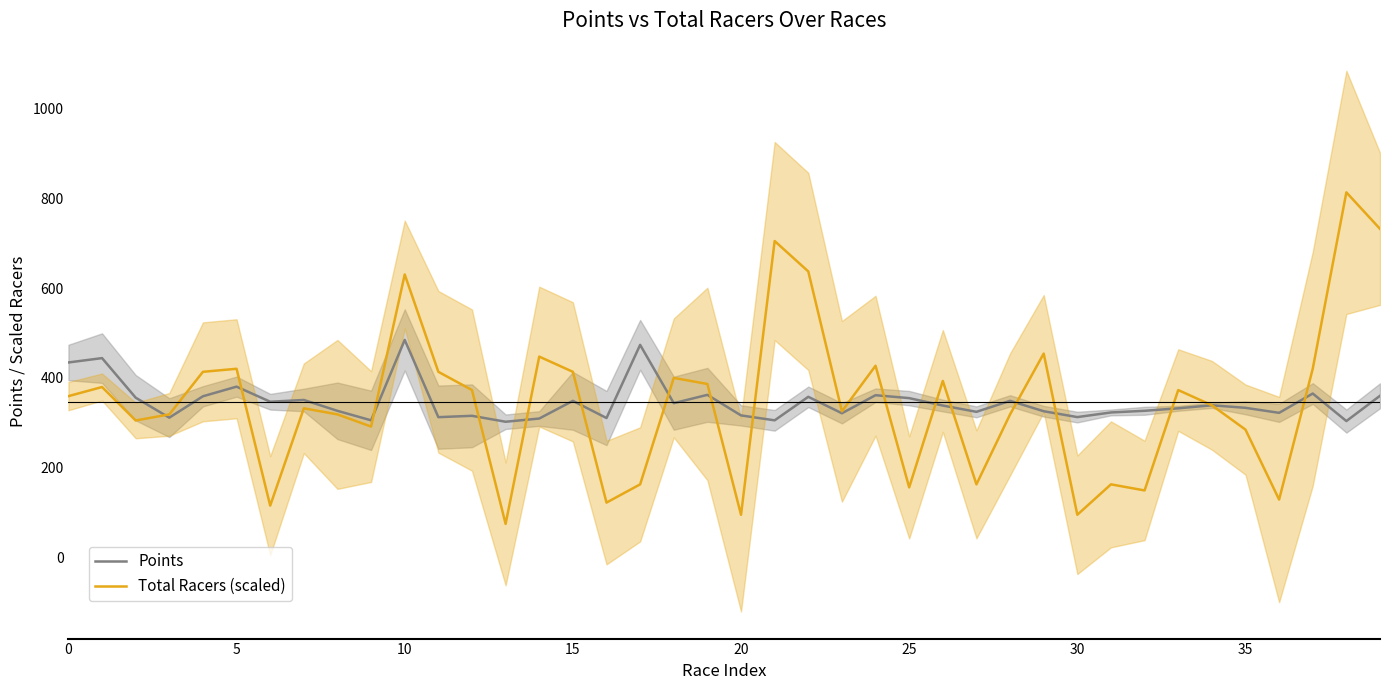

The Points series shows 312.7 at 30. True or false?

True